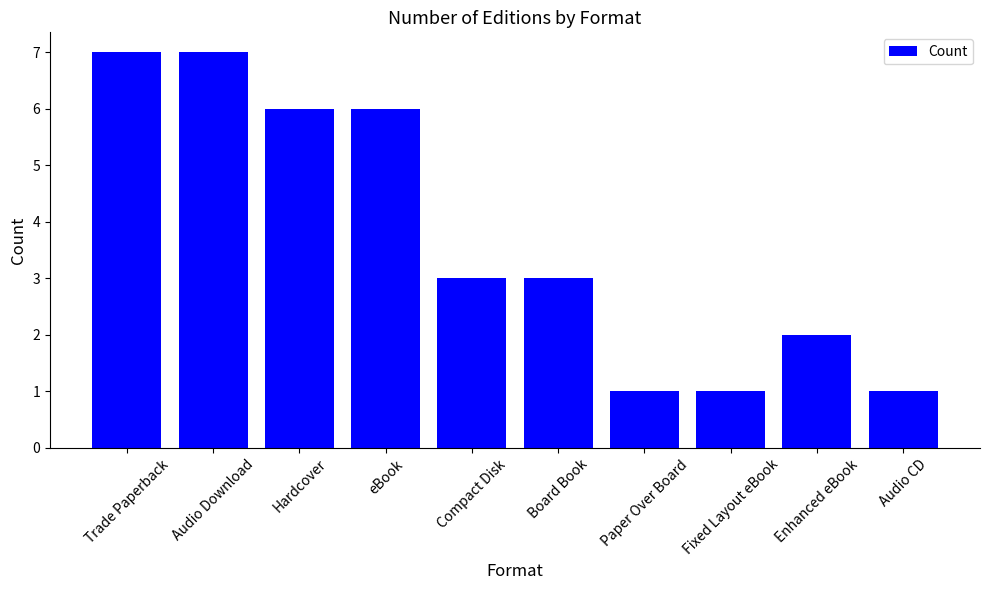

The value at Board Book is 5. True or false?

False